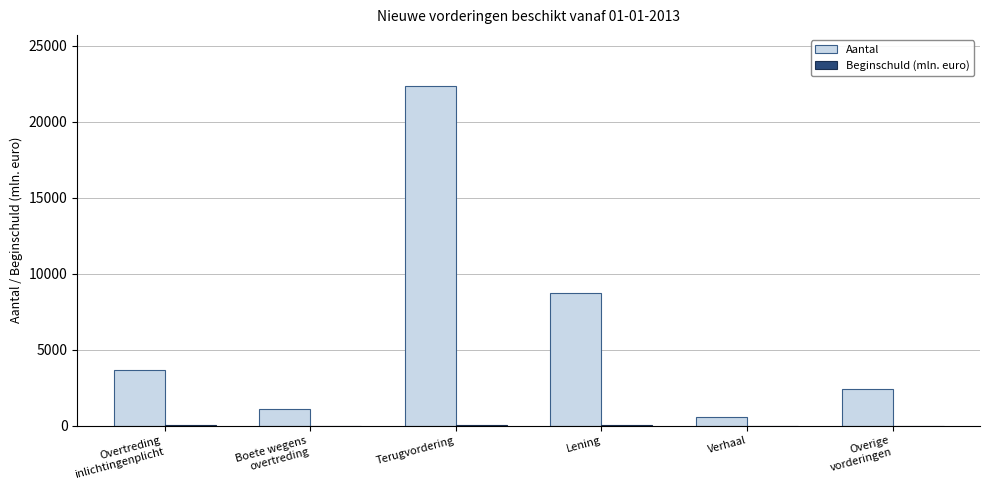

At which category is the sum across all series the highest?

Terugvordering